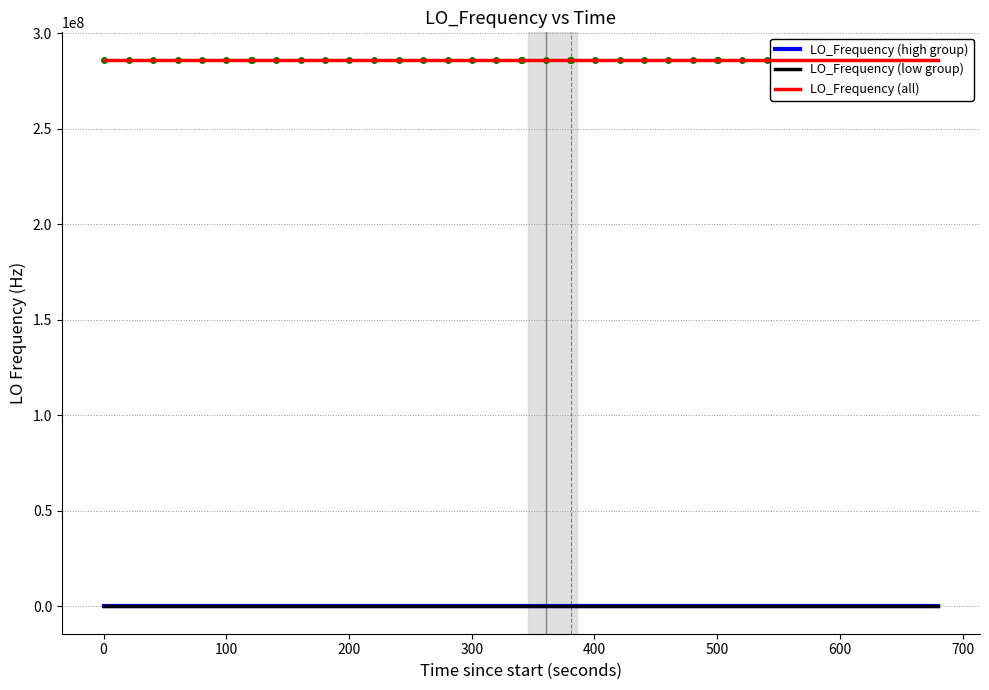

Which series has the widest spread of values?

LO_Frequency (high group)